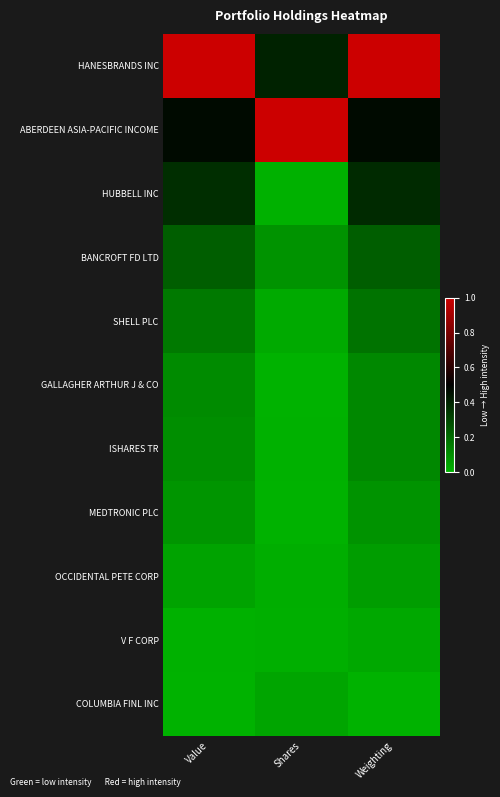

Which series has the largest total across all categories?

HANESBRANDS INC